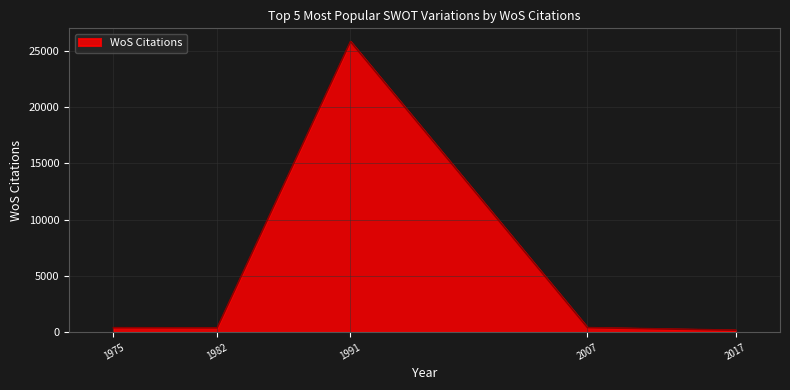

What is the smallest value displayed?

177